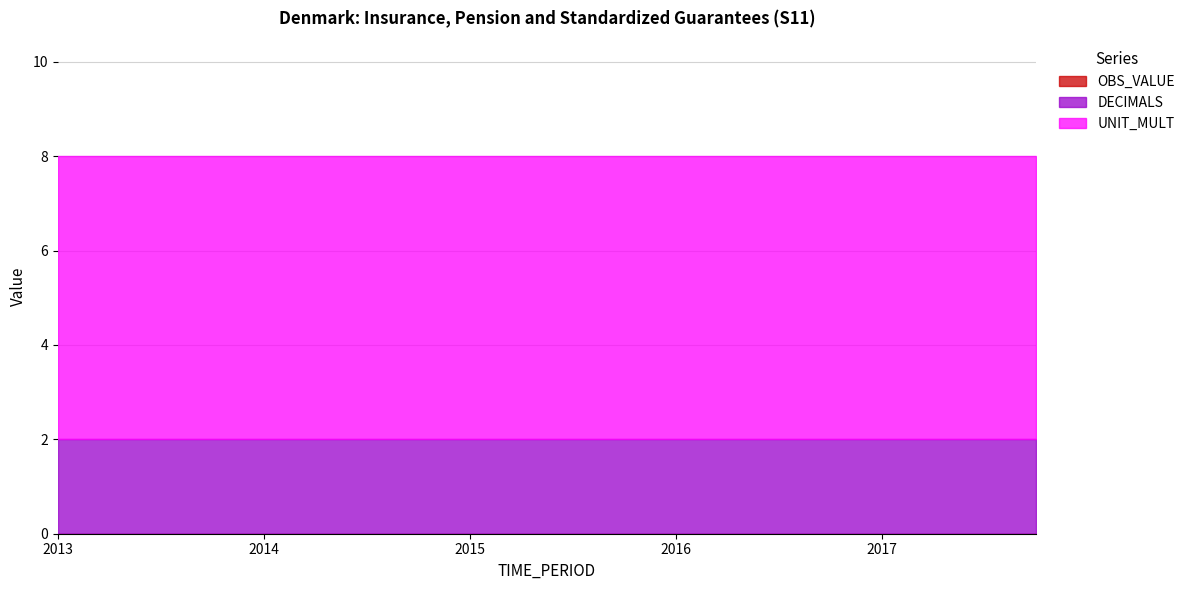

True or false: OBS_VALUE has more than 0 interior local peaks.

False